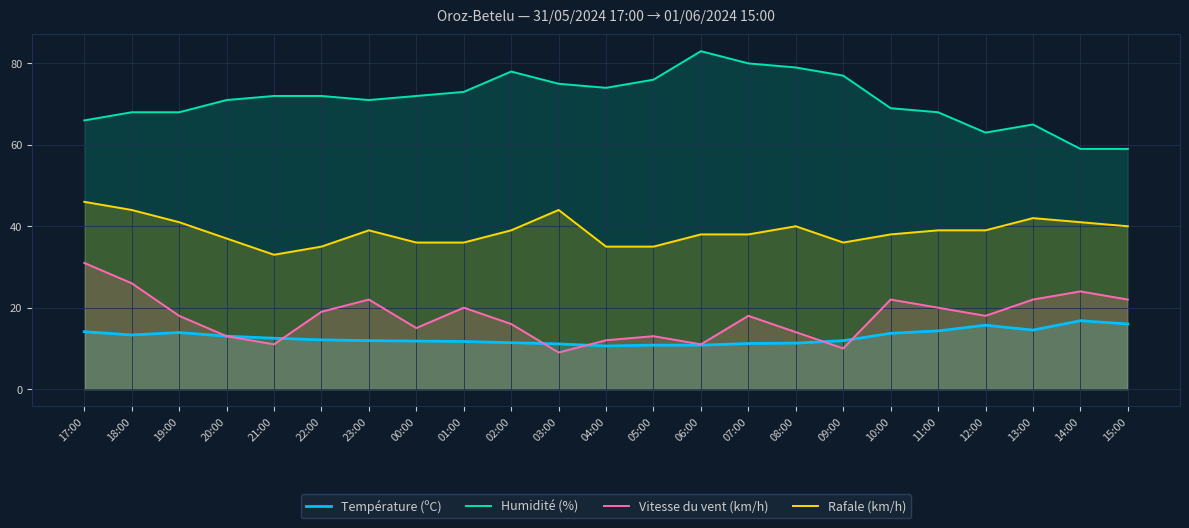

In Humidité (%), how many points are lower than both neighbors (excluding endpoints)?

3